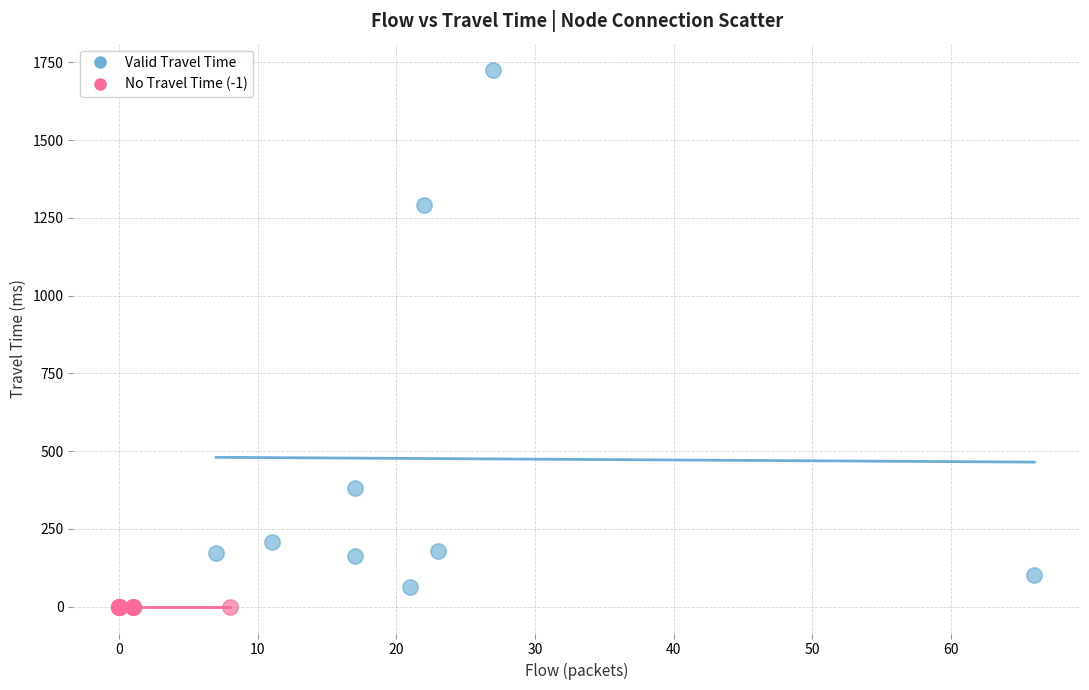

Which series reaches the minimum Y coordinate?

No Travel Time (-1)